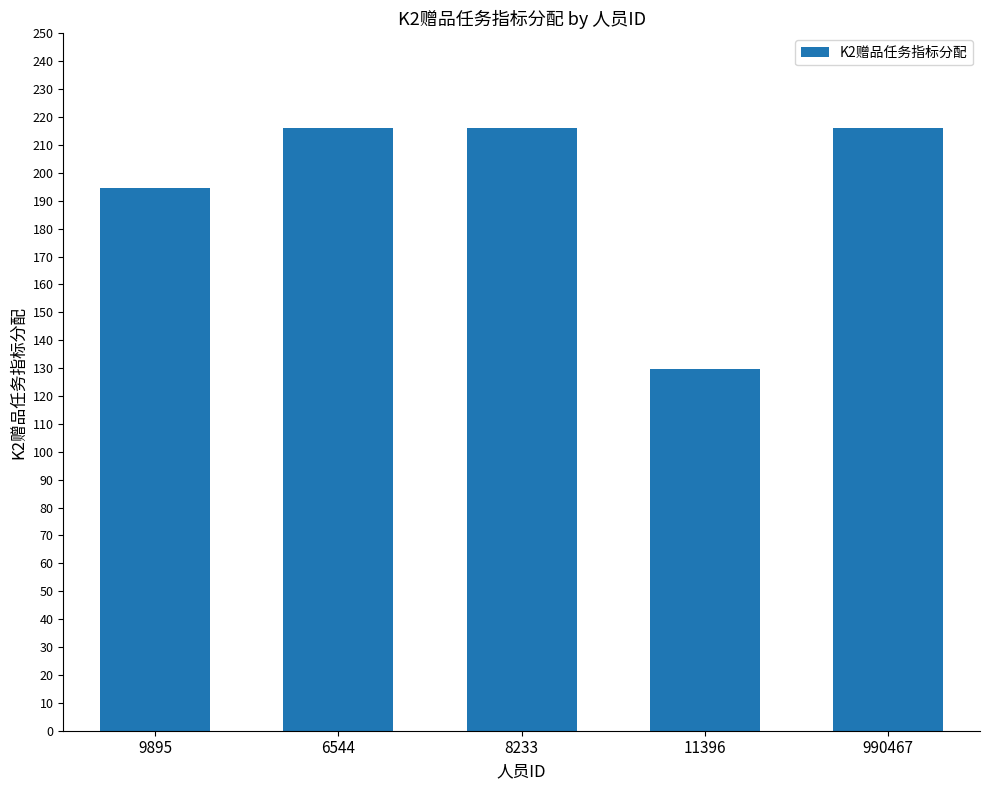

The value at 11396 is 129.6. True or false?

True